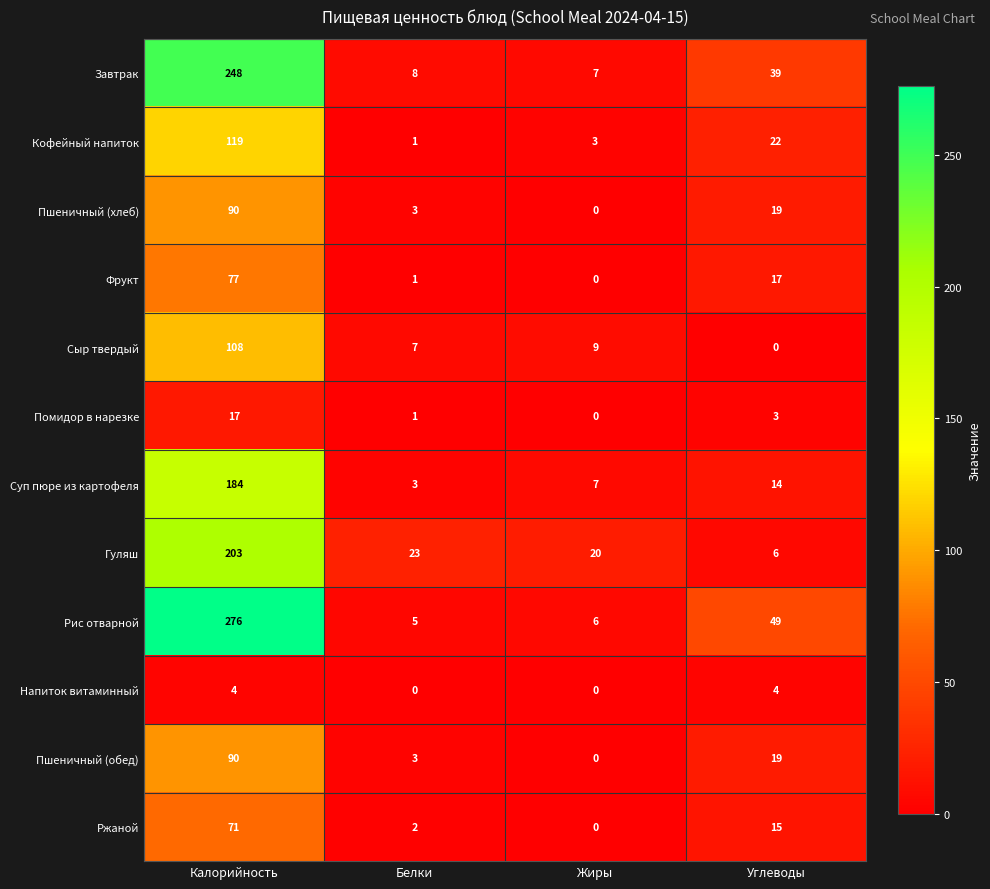

What is the highest value of the Завтрак series?

248